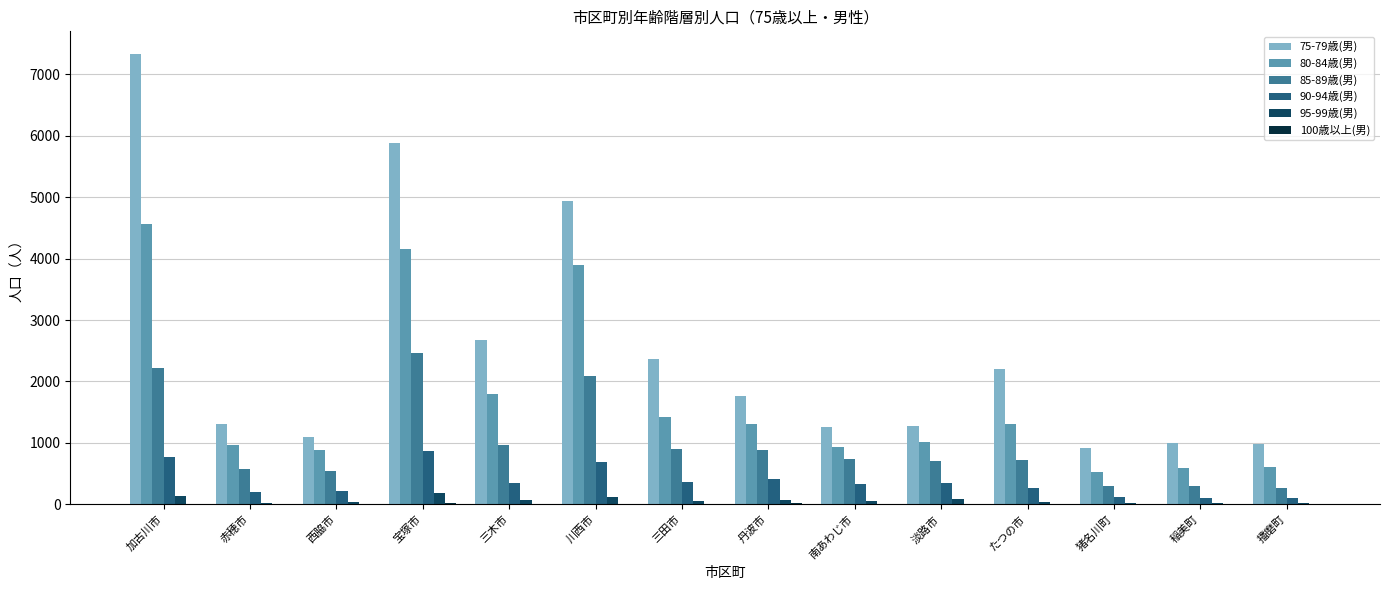

Which series has the largest total across all categories?

75-79歳(男)